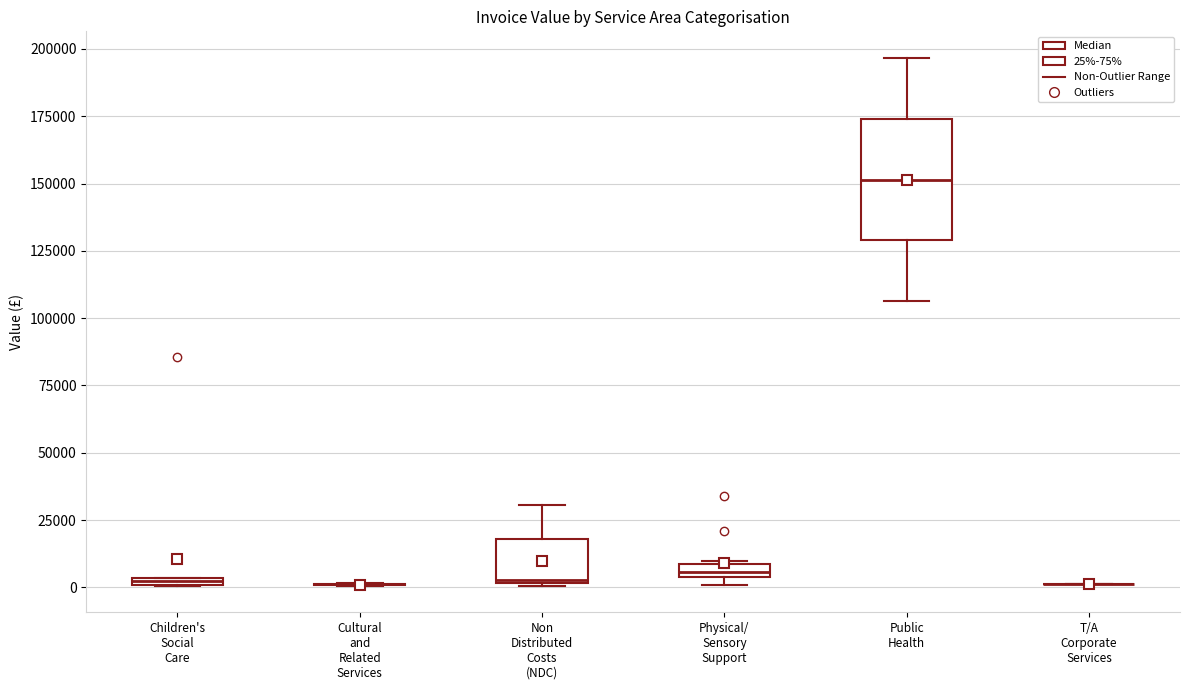

Where does the upper whisker of the box for Non Distributed Costs (NDC) end on the y-axis? The values are not printed on the chart, so give them approximately, as read against the axis.

30000